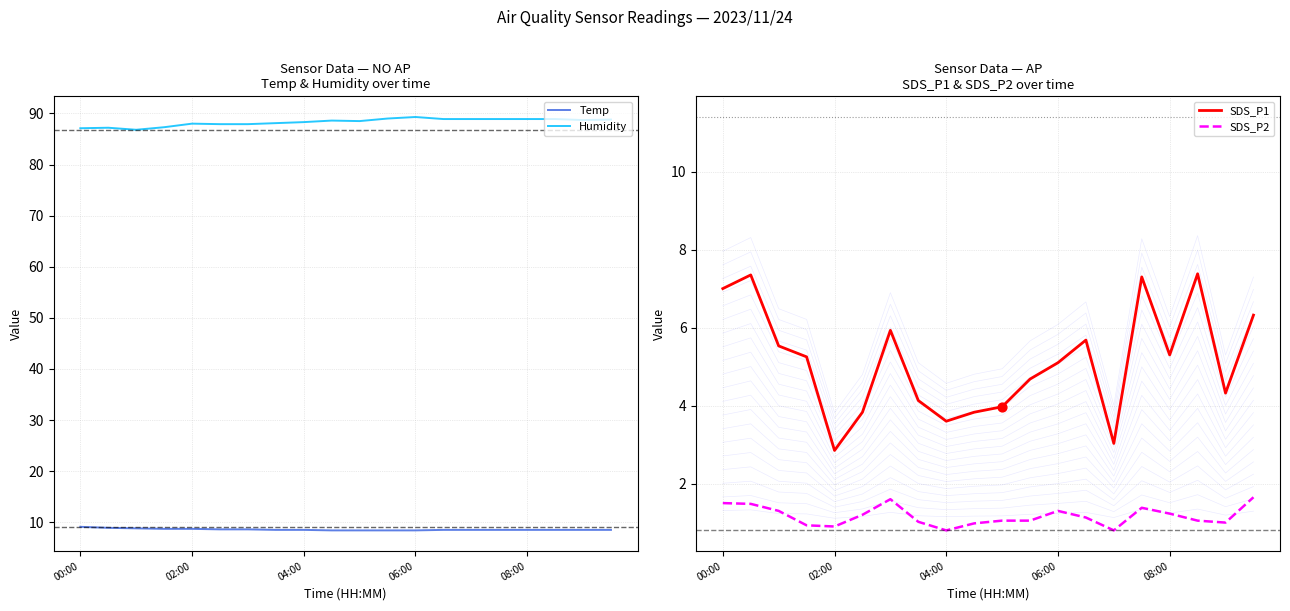

Which series has the largest total across all categories?

Humidity